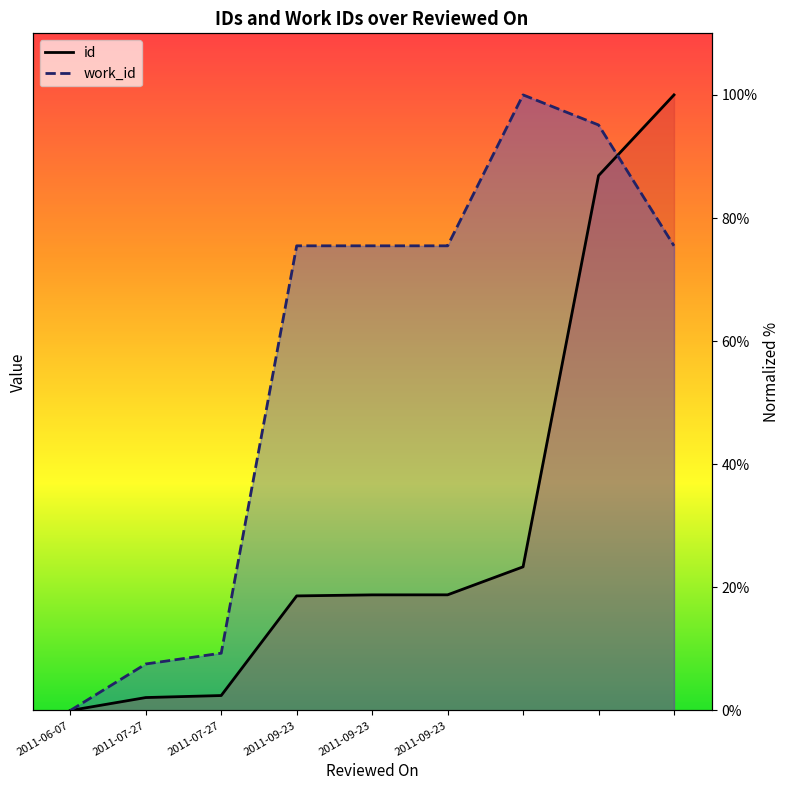

True or false: id has a value of -62.0 at 2011-06-07.

False